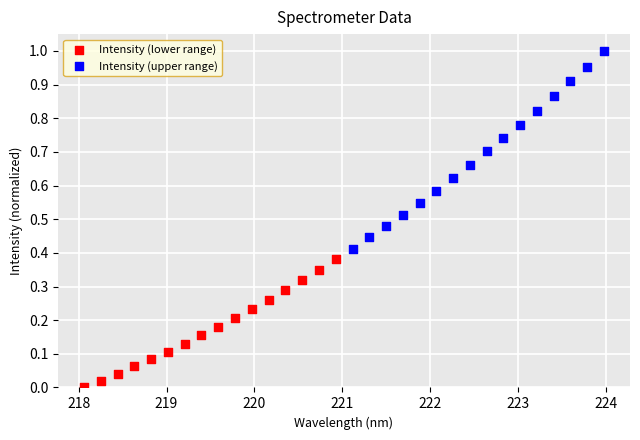

Which series has the widest spread of Y values?

Intensity (upper range)